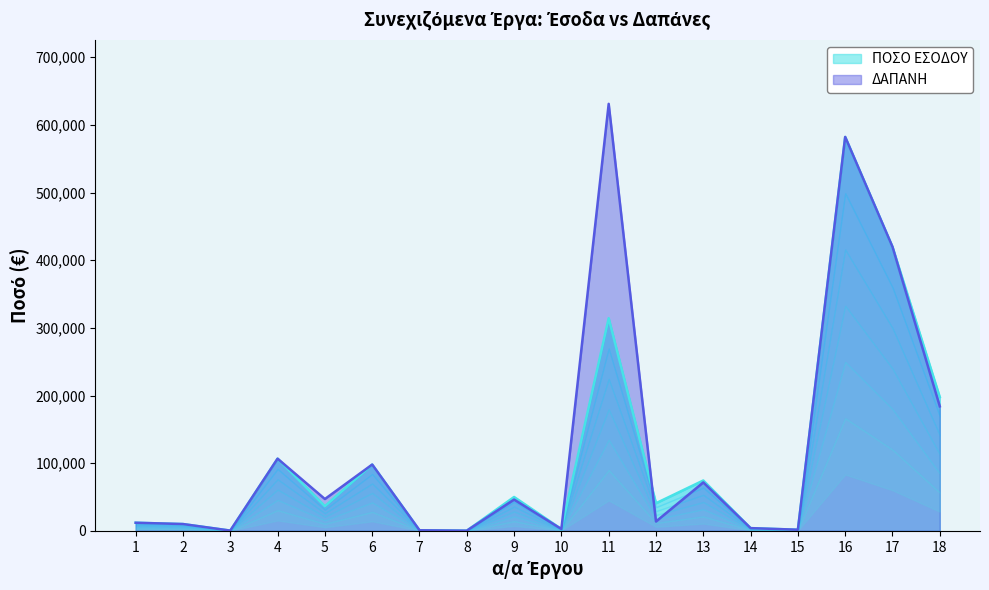

What are all the series names shown in the legend?

ΠΟΣΟ ΕΣΟΔΟΥ, ΔΑΠΑΝΗ